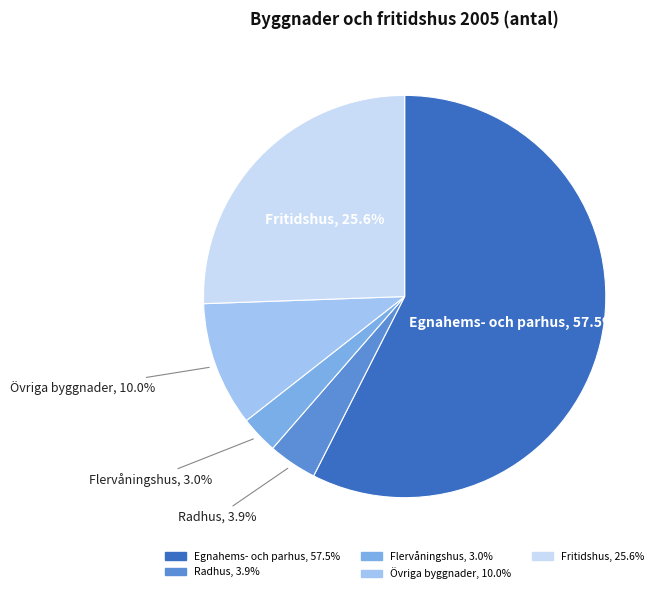

Is the sum of Radhus and Flervåningshus greater than half?

No